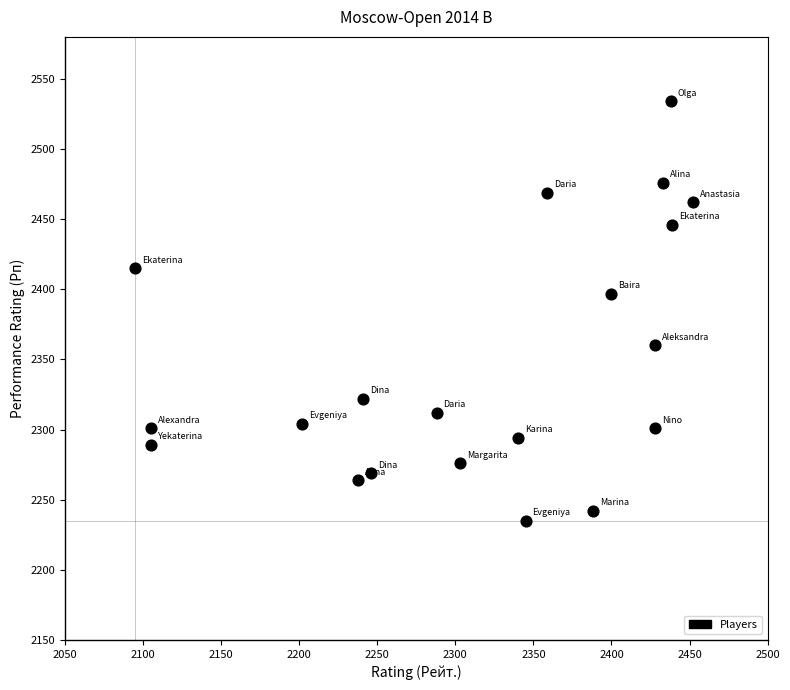

What is the range of X values (max minus min)?

357